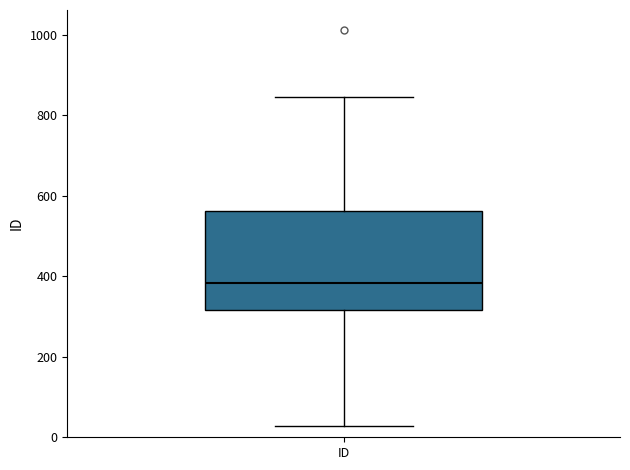

Where does the median line of the box for ID sit on the y-axis? The values are not printed on the chart, so give them approximately, as read against the axis.

380